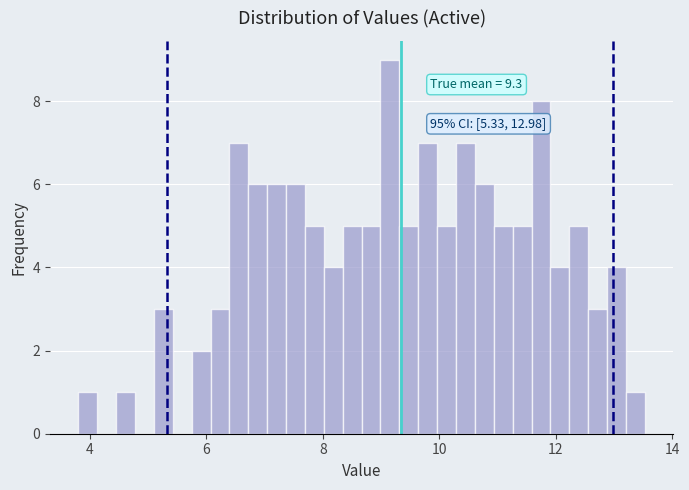

Read against the x-axis, roughly where is the centre of the tallest bar?

9.2